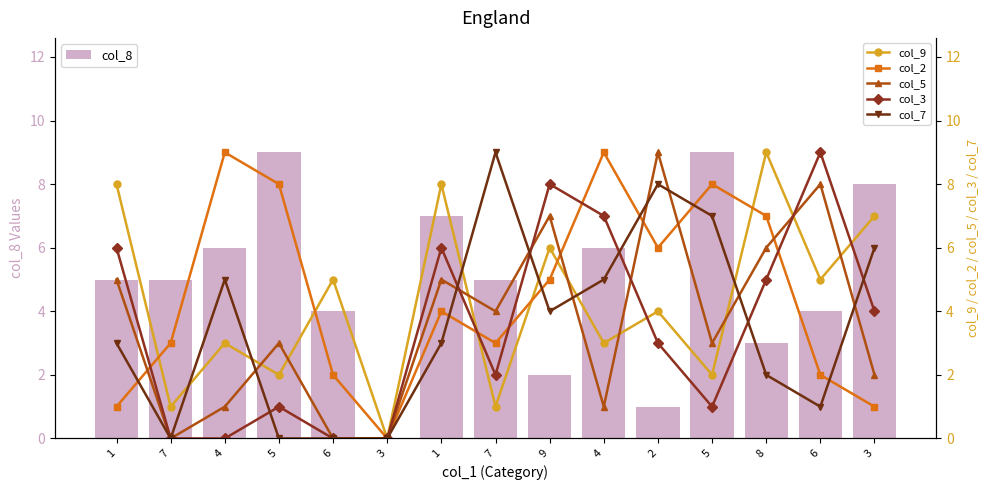

What is the difference between the maximum and second lowest values in the col_7 series?

9